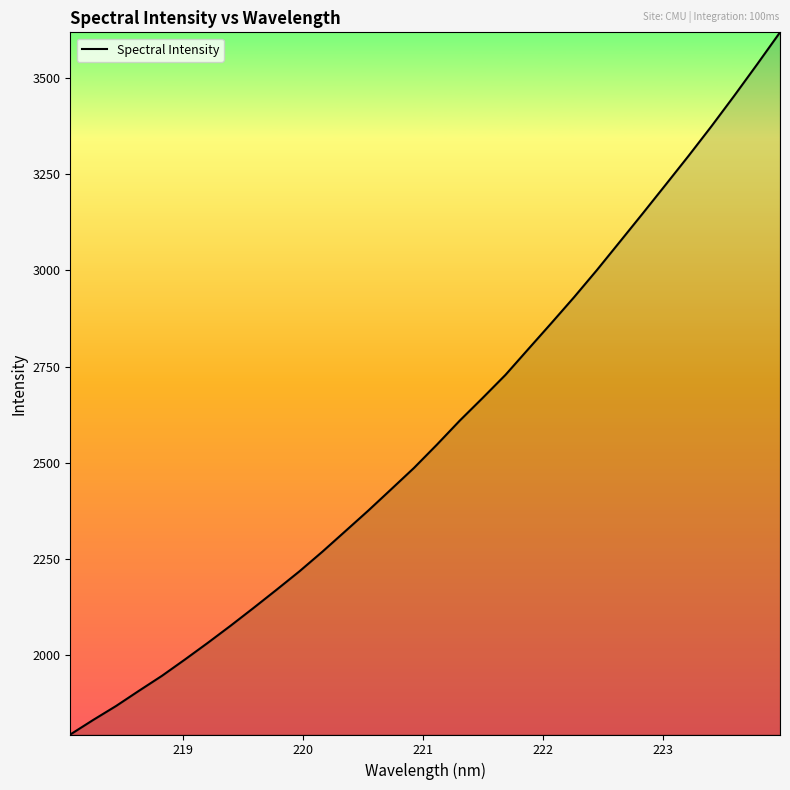

What is the maximum value shown in the chart?

3618.6